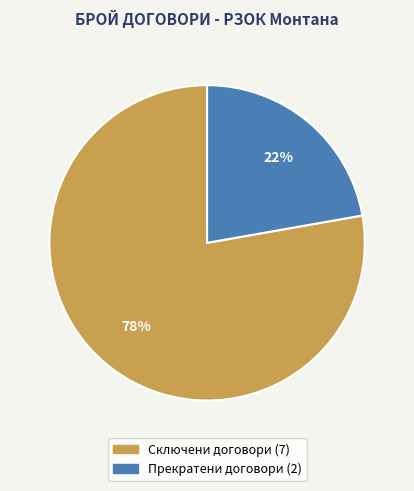

True or false: Сключени договори accounts for 65% of the total.

False